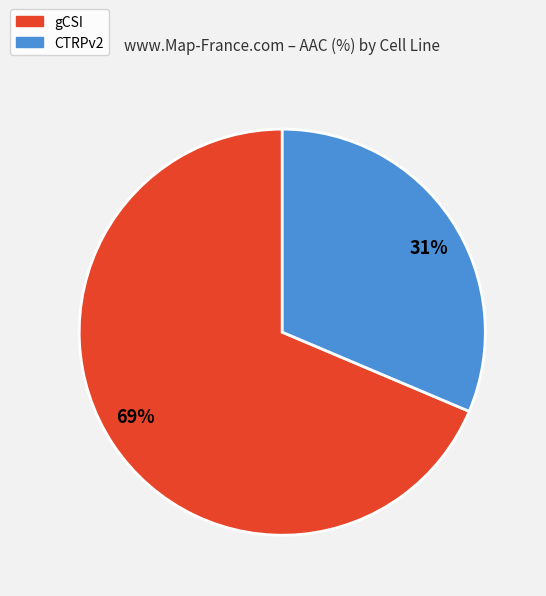

What is the majority slice?

gCSI